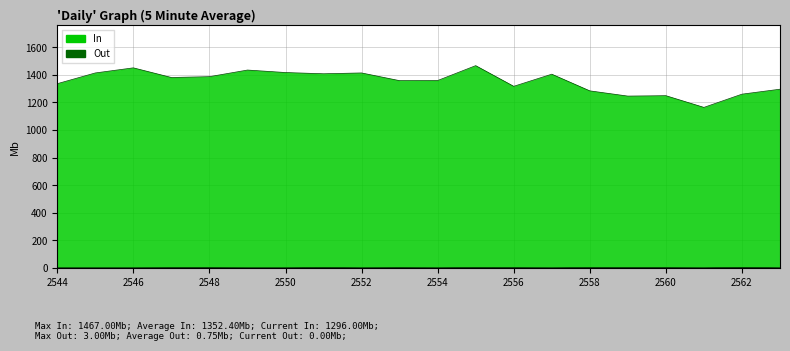

What is the value of the In point at the 18th from the left?

1164